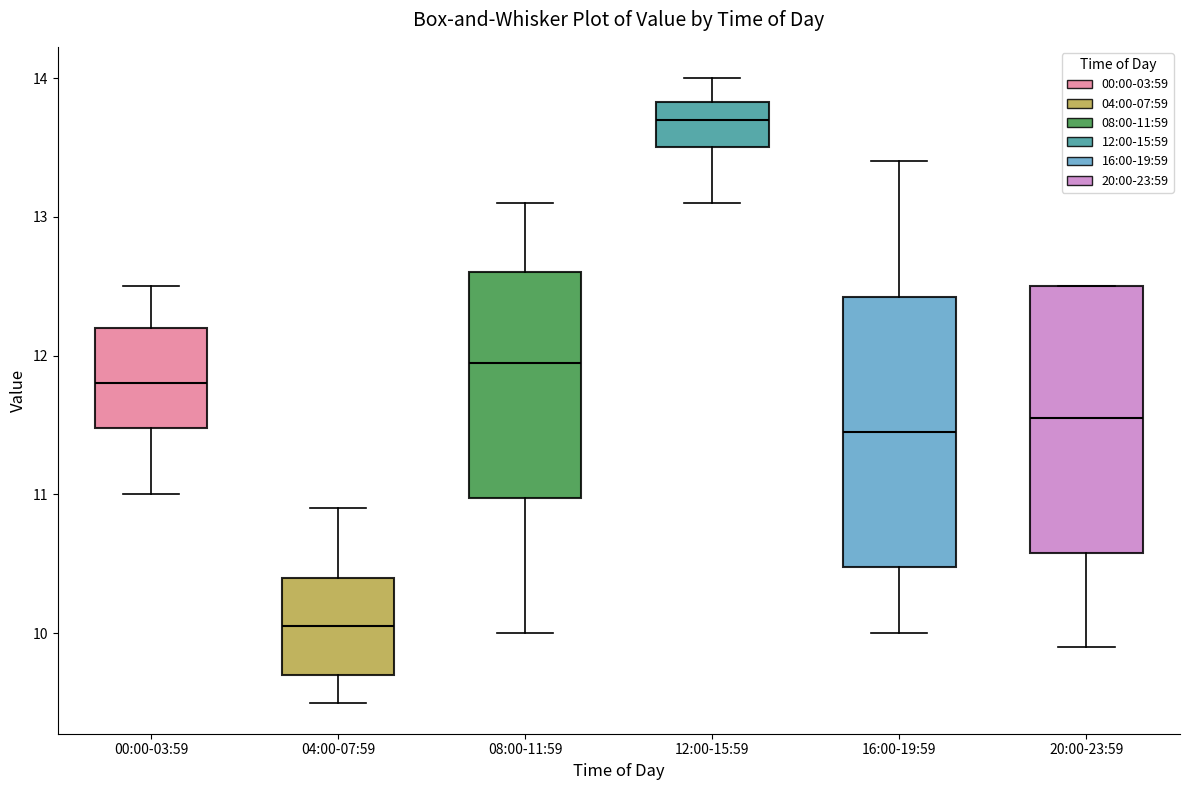

Where is the upper edge of the box for 00:00-03:59 on the y-axis? The values are not printed on the chart, so give them approximately, as read against the axis.

12.2